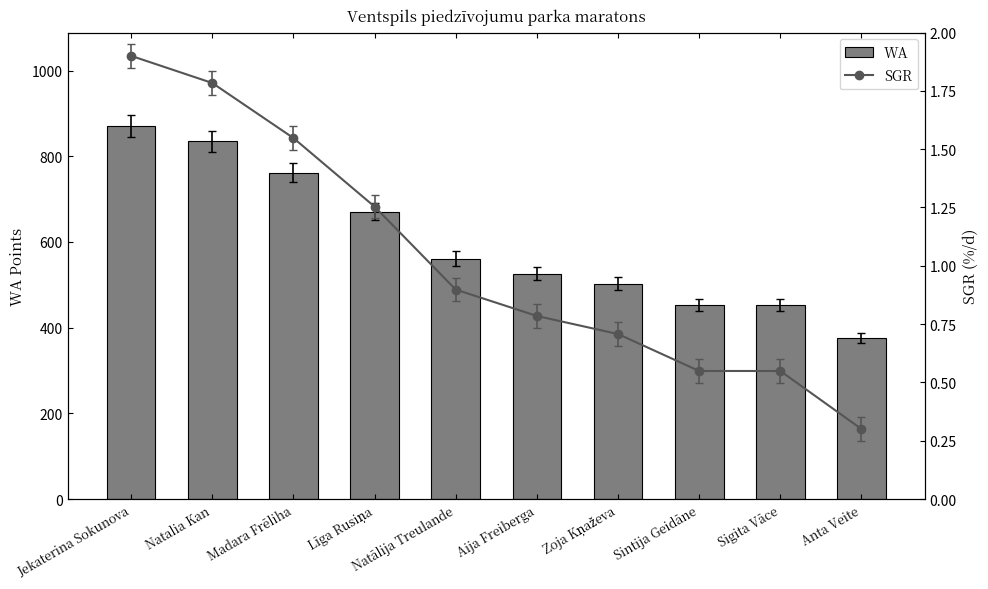

True or false: SGR has a value of 0.9 at Natālija Treulande.

True